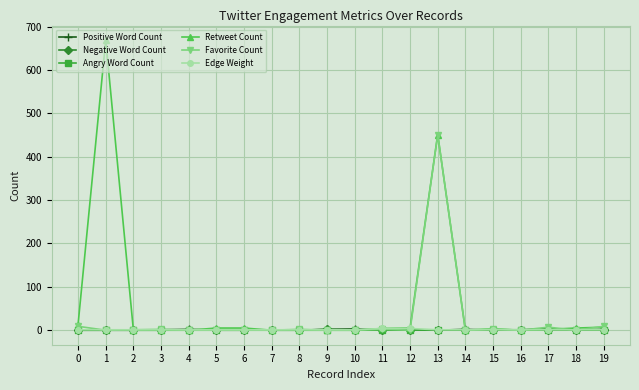

The value of Angry Word Count at 10 is 0. True or false?

True